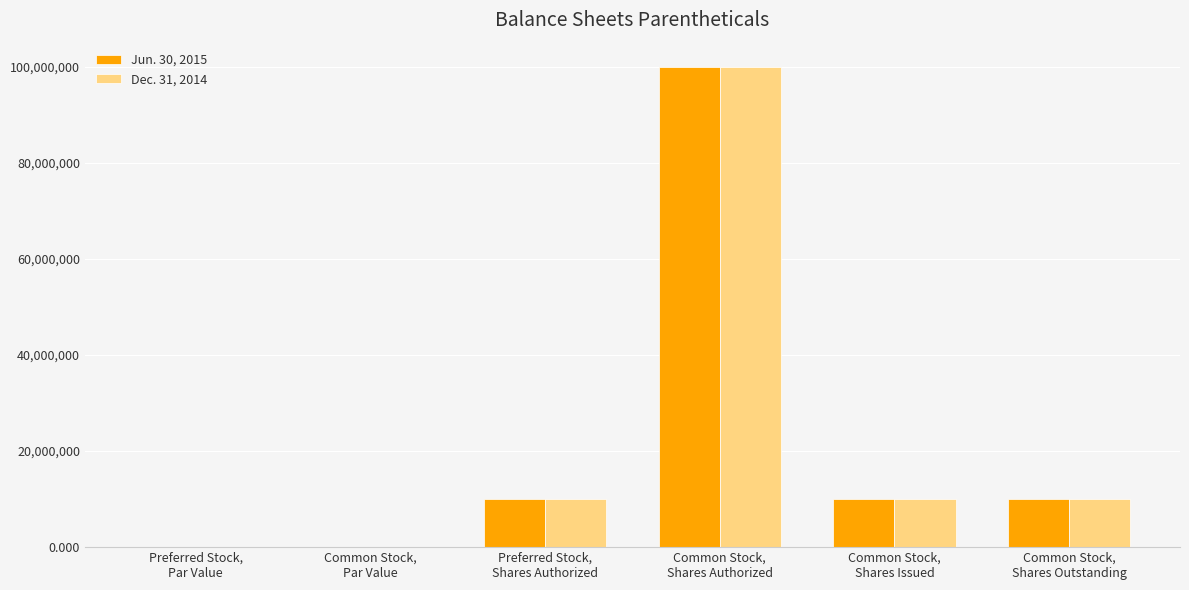

How many data points does each series have?

6